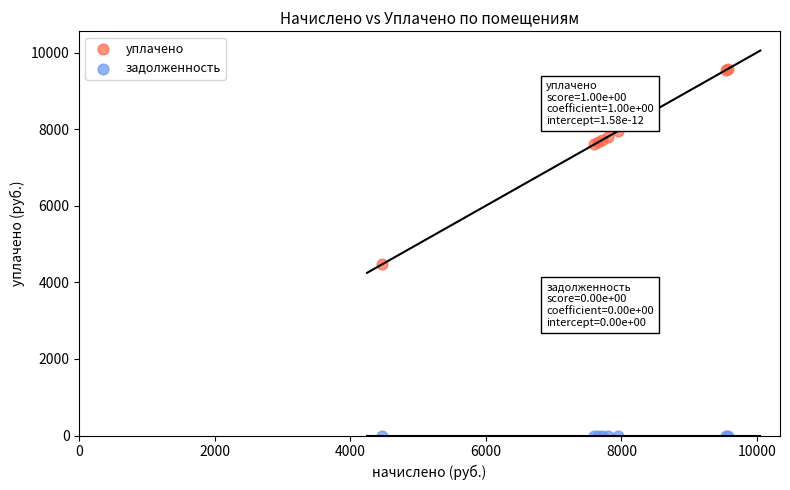

Which series reaches the maximum Y coordinate?

уплачено